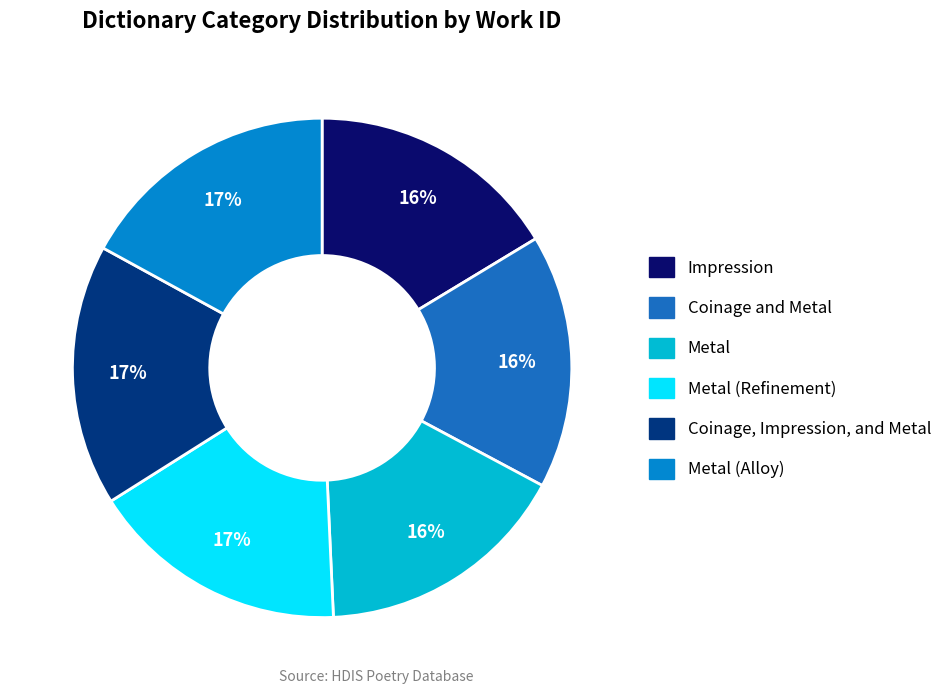

To the nearest percent, what is the average slice percentage?

17%